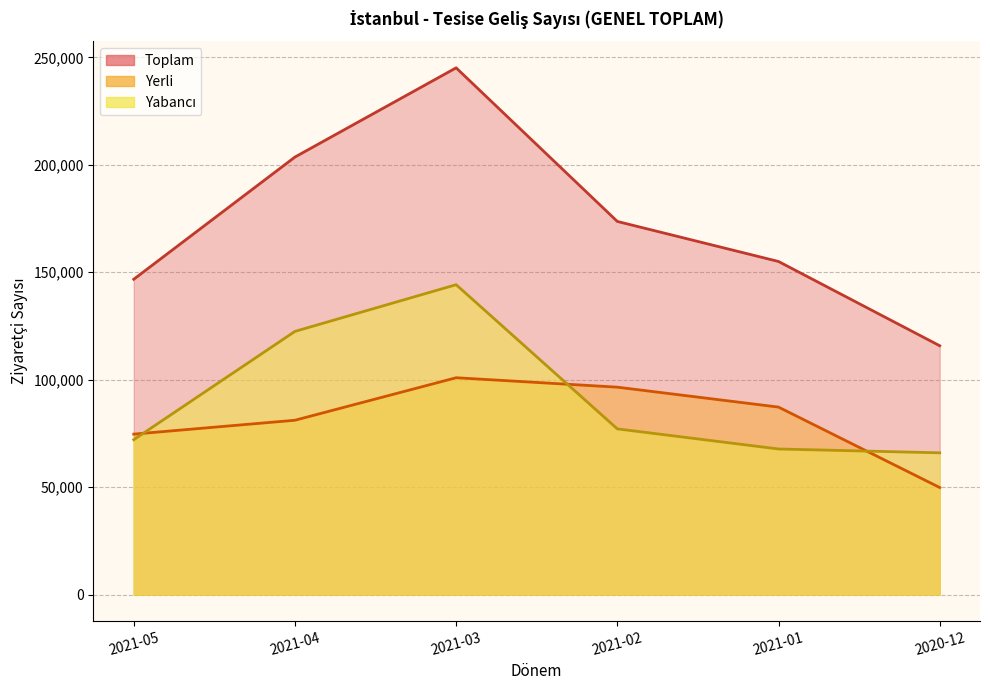

Is it true that Yerli equals 35222 at 2021-04?

False